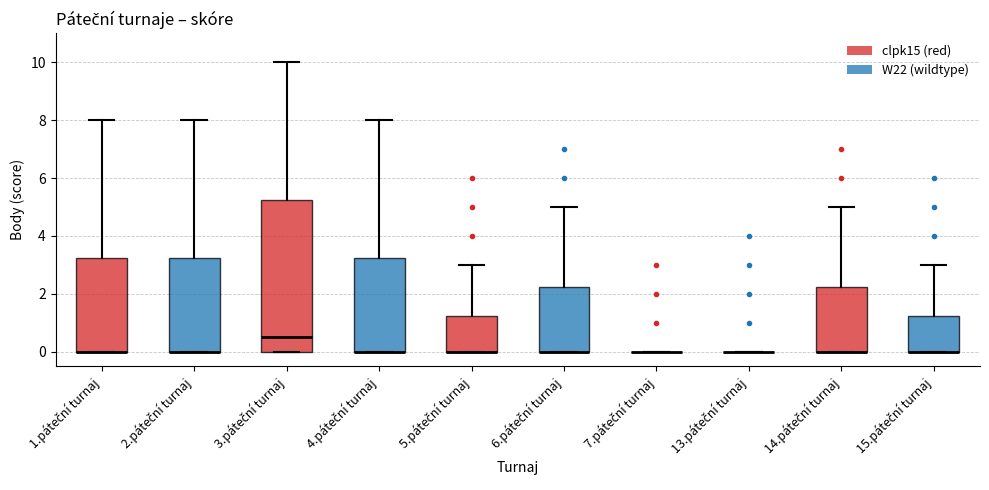

Reading left to right, transcribe this box plot: for each box, give where its median line is, the range the box spans, and where its two whiskers end, as read against the y-axis. The values are not printed on the chart, so give them approximately, as read against the axis.

1.páteční turnaj: median 0.0 (drawn on the box's lower edge), box 0.0 to 3.2, whiskers 0.0 to 8.0
2.páteční turnaj: median 0.0 (drawn on the box's lower edge), box 0.0 to 3.2, whiskers 0.0 to 8.0
3.páteční turnaj: median 0.6, box 0.0 to 5.2, whiskers 0.0 to 10.0
4.páteční turnaj: median 0.0 (drawn on the box's lower edge), box 0.0 to 3.2, whiskers 0.0 to 8.0
5.páteční turnaj: median 0.0 (drawn on the box's lower edge), box 0.0 to 1.2, whiskers 0.0 to 3.0
6.páteční turnaj: median 0.0 (drawn on the box's lower edge), box 0.0 to 2.2, whiskers 0.0 to 5.0
7.páteční turnaj: box collapsed to a line at 0.0, whiskers 0.0 to 0.0
13.páteční turnaj: box collapsed to a line at 0.0, whiskers 0.0 to 0.0
14.páteční turnaj: median 0.0 (drawn on the box's lower edge), box 0.0 to 2.2, whiskers 0.0 to 5.0
15.páteční turnaj: median 0.0 (drawn on the box's lower edge), box 0.0 to 1.2, whiskers 0.0 to 3.0